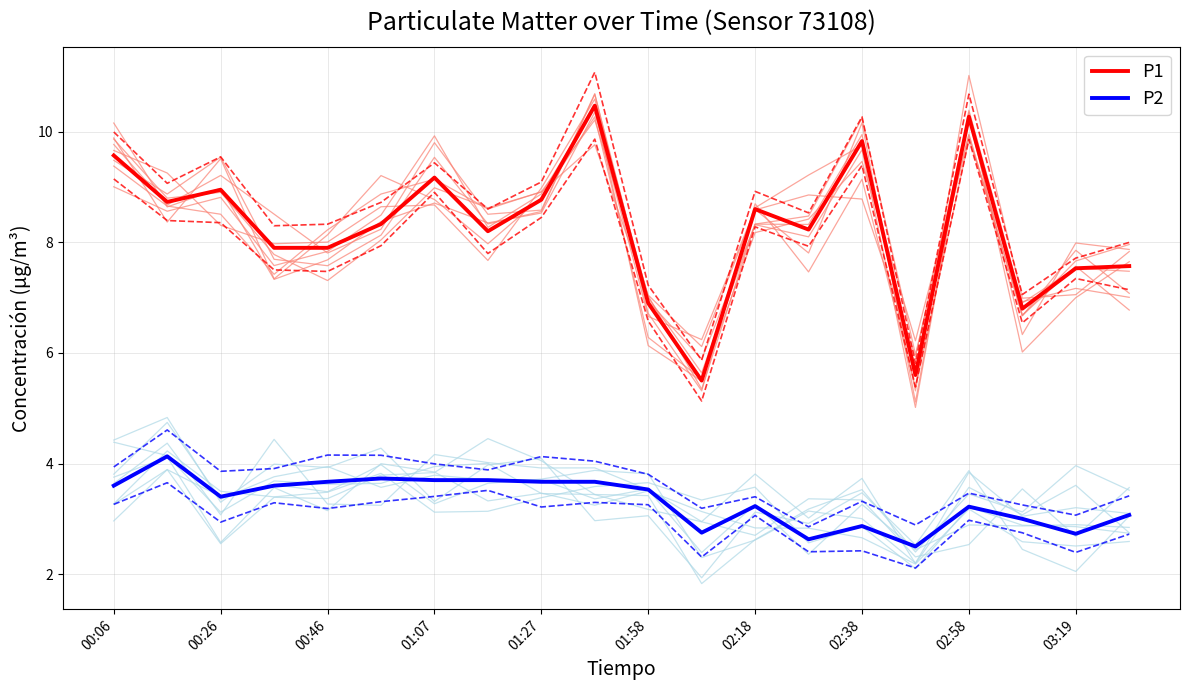

True or false: P1 and P2 cross at least once.

False